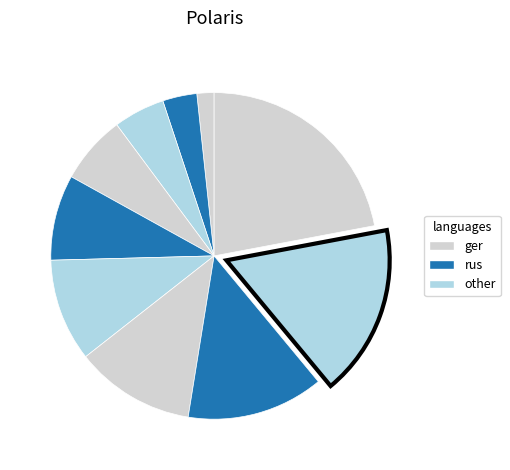

To the nearest percent, what is the average slice percentage?

10%